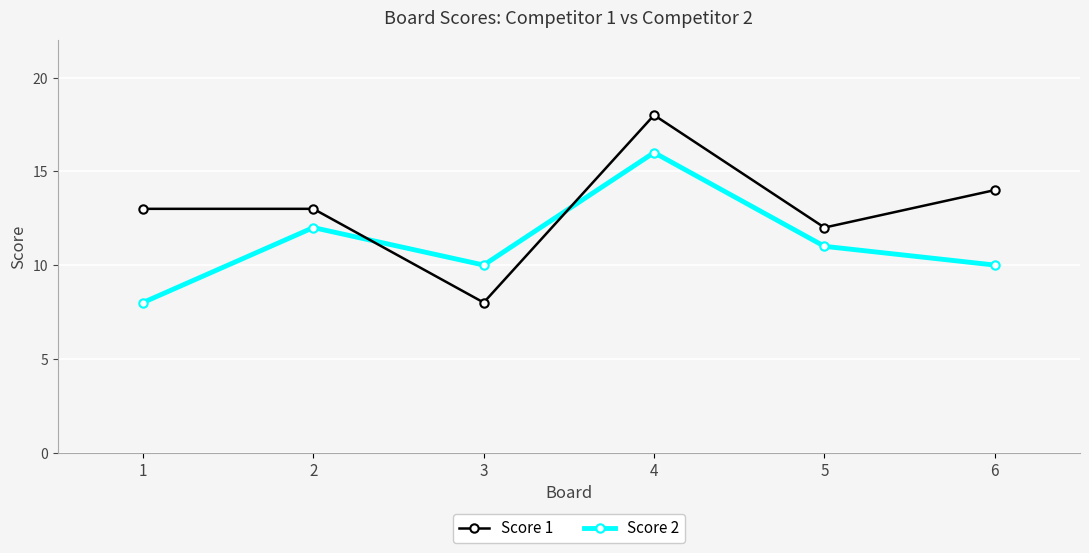

What is the smallest value displayed?

8